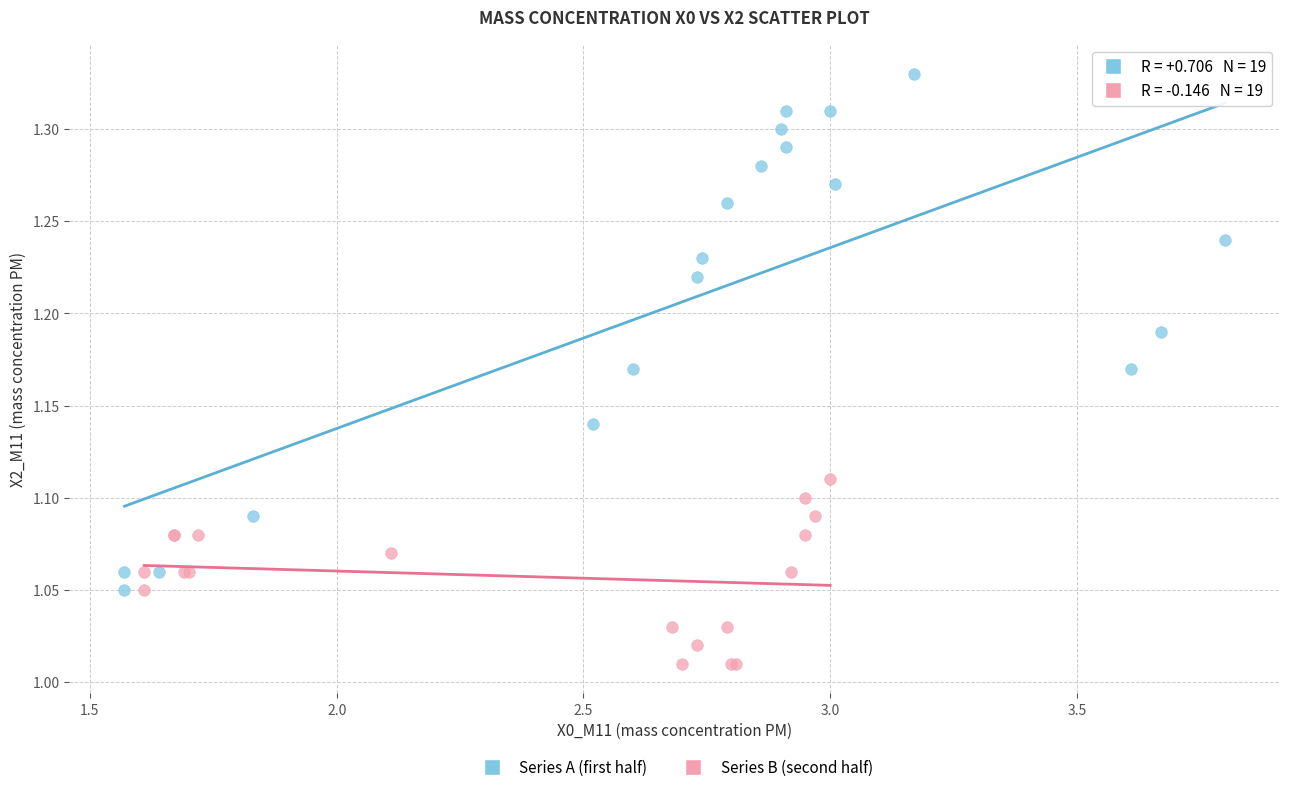

Which series has the largest Y range (max minus min)?

Series A (first half)